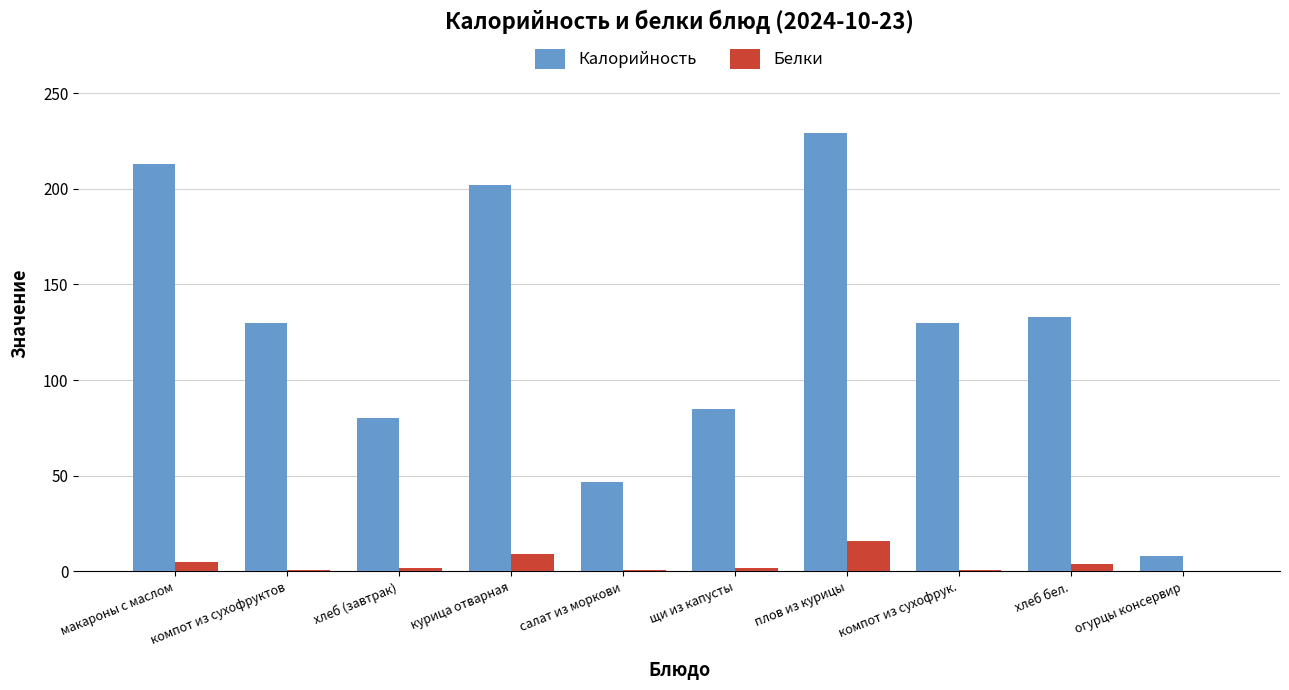

What is the sum of all Калорийность values?

1257